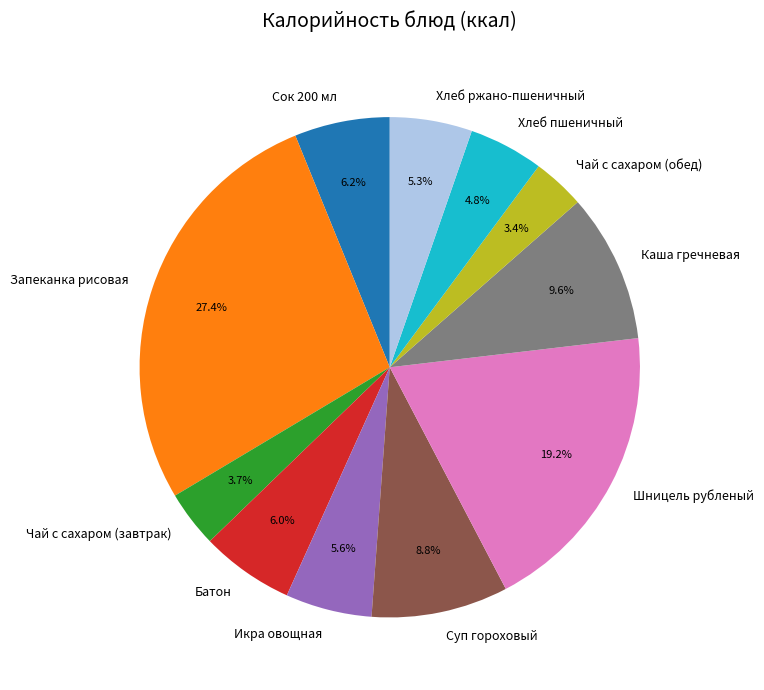

To the nearest percent, what is the combined percentage of Каша гречневая and Суп гороховый?

18%